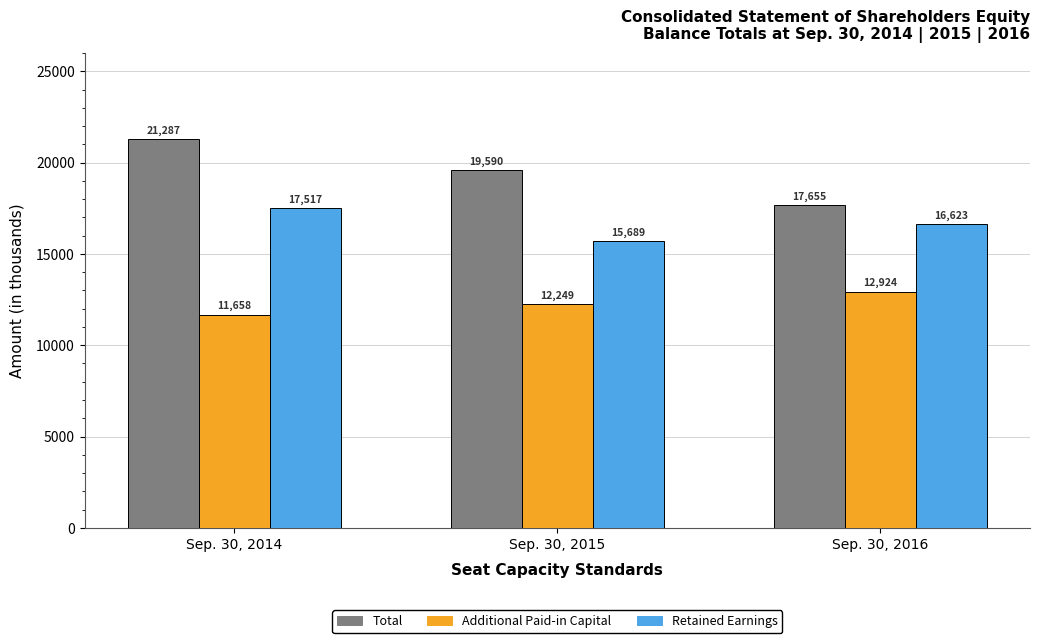

Which series changed the most between Sep. 30, 2014 and Sep. 30, 2015?

Retained Earnings